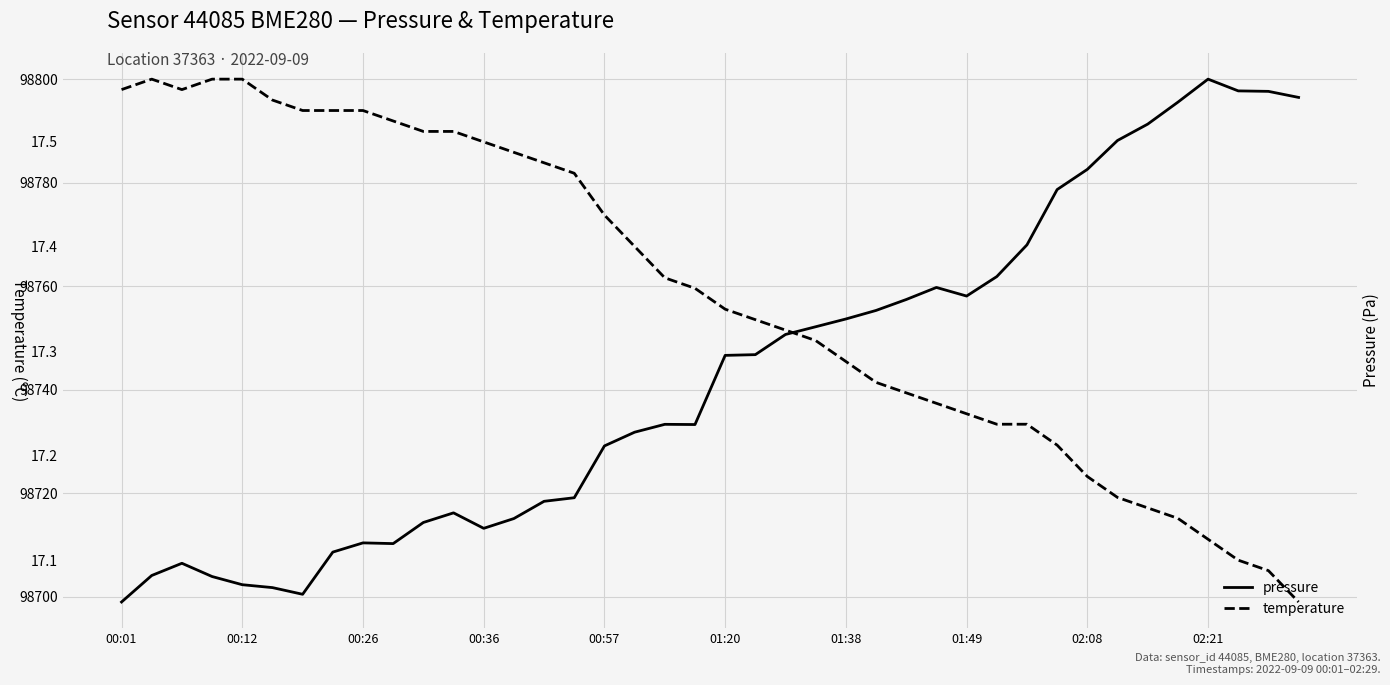

What is the highest value of the pressure series?

98800.0